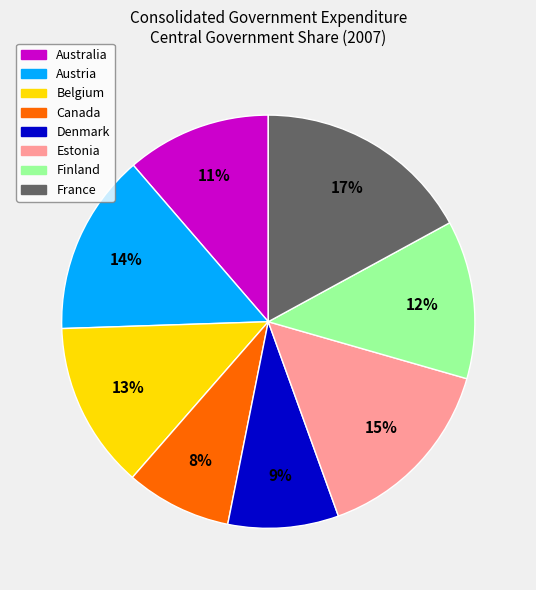

Approximately how many times larger is the value at France compared to Estonia?

1.1